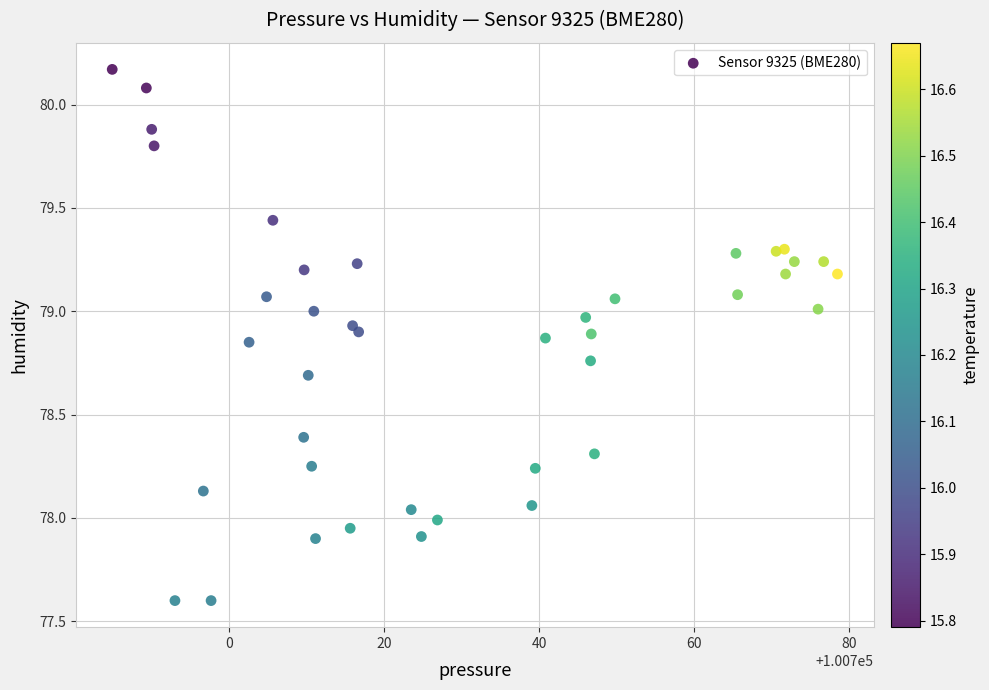

What is the range of Y values (max minus min)?

2.6